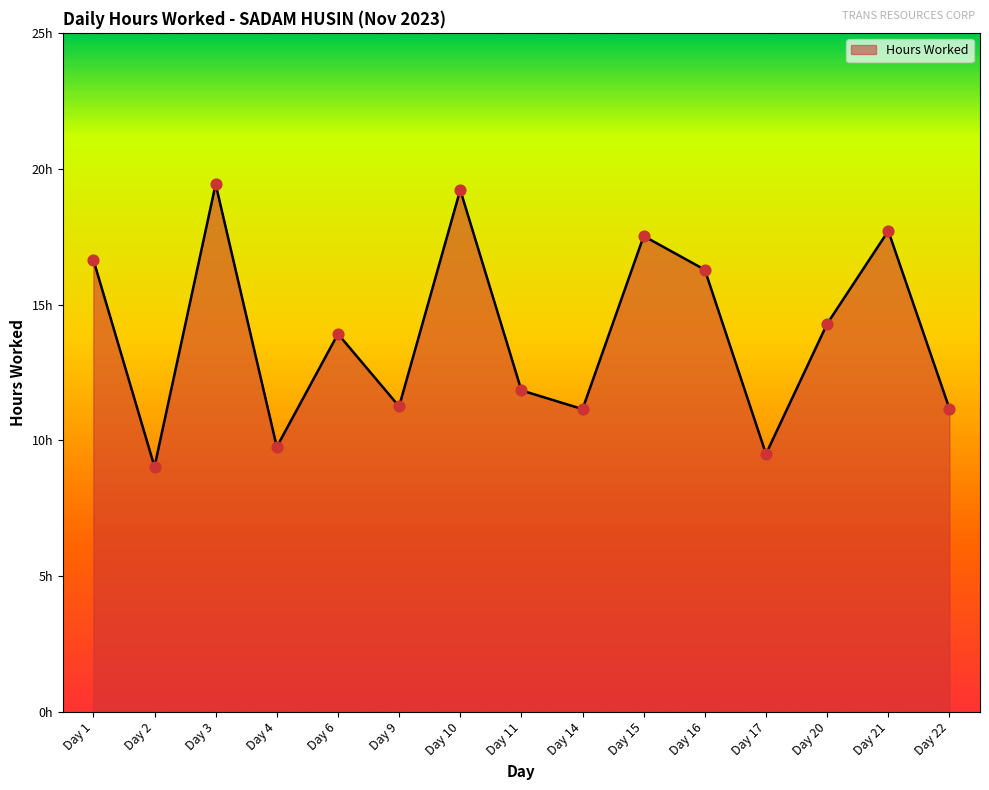

Approximately how many times larger is the value at Day 21 compared to Day 16?

1.1